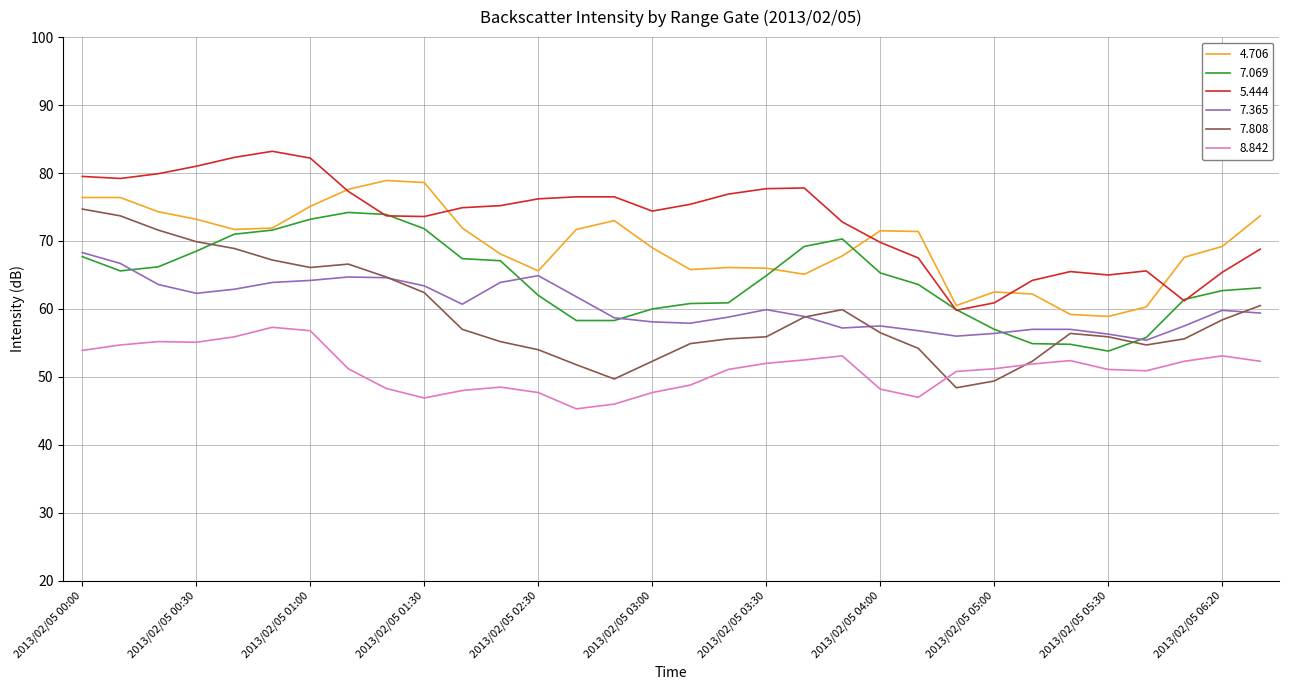

True or false: 5.444 and 7.365 cross at least once.

False